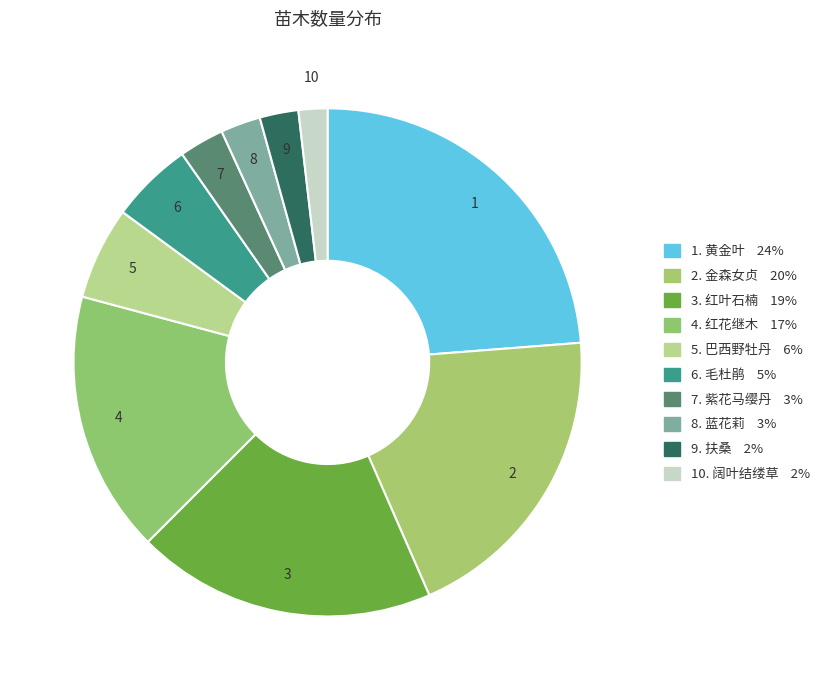

How many slices are in this pie chart?

10